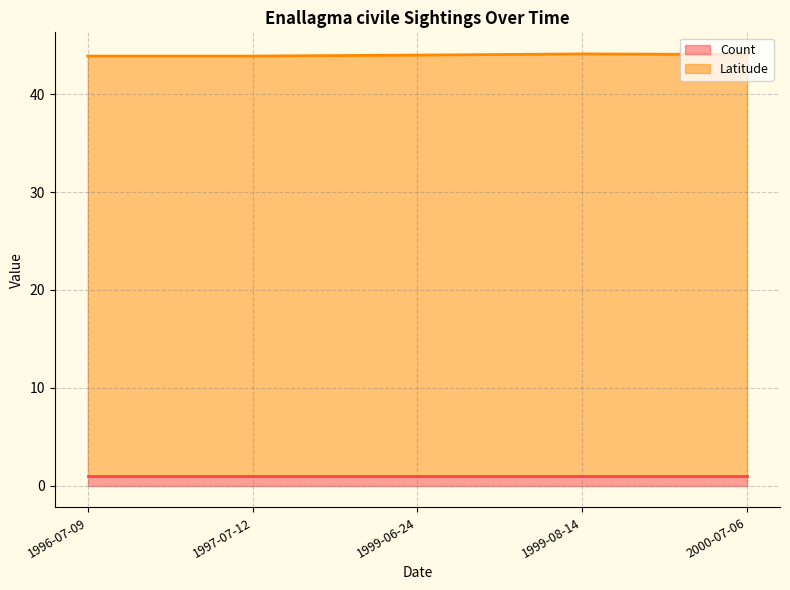

True or false: Latitude has more than 2 interior local peaks.

False